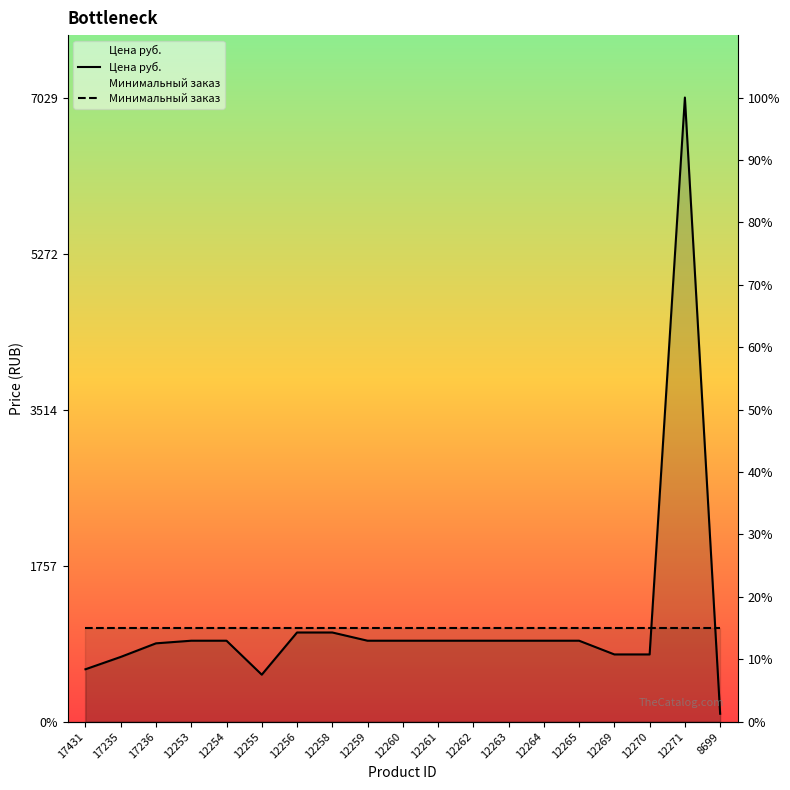

What is the highest value of the Минимальный заказ series?

1054.5